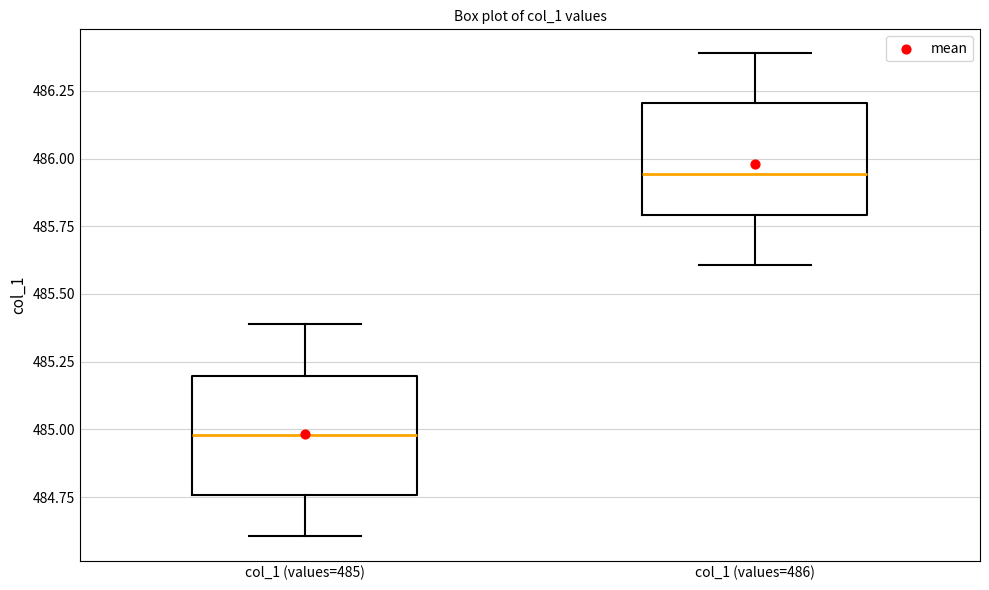

Which box has the highest median line?

col_1 (values=486)